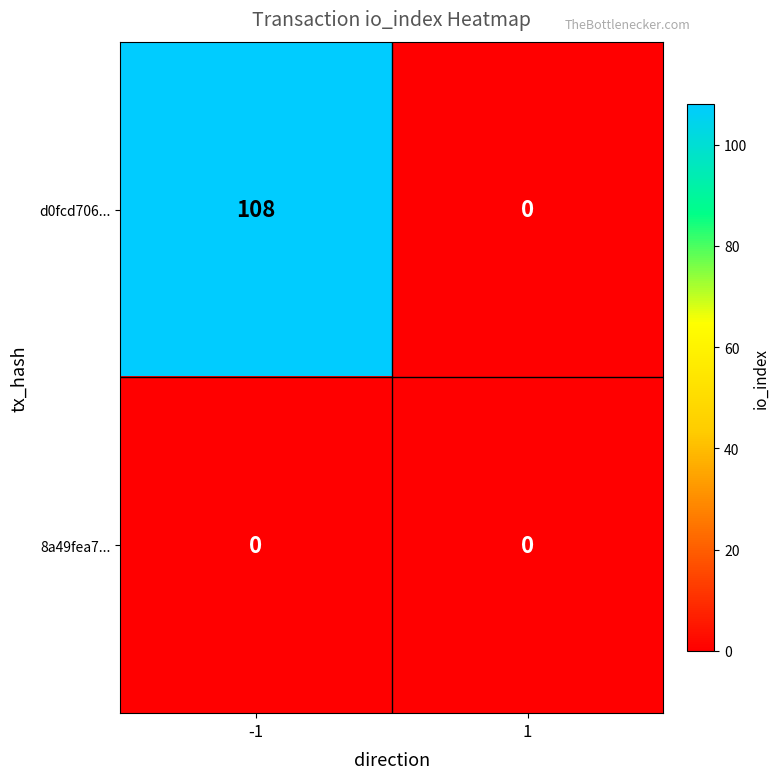

The 8a49fea7... series shows 0 at 1. True or false?

True